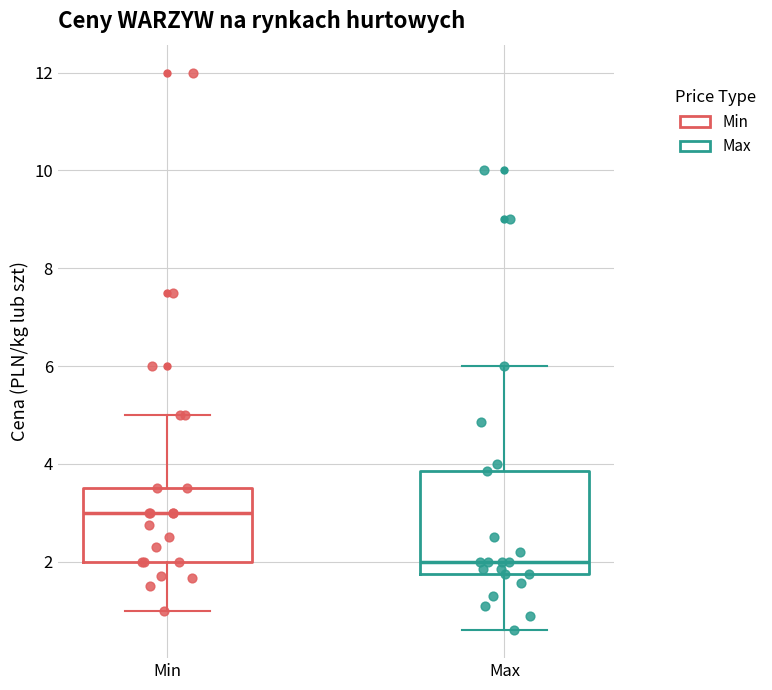

Where does the upper whisker of the box for Min end on the y-axis? The values are not printed on the chart, so give them approximately, as read against the axis.

5.0